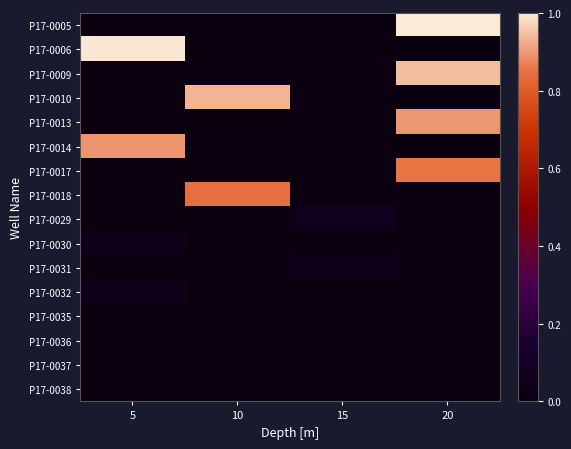

Reading right to left, transcribe all the data shown in this chart.

P17-0005: 20=1.0	15=0.0	10=0.0	5=0.0
P17-0006: 20=0.0	15=0.0	10=0.0	5=1.0
P17-0009: 20=0.9	15=0.0	10=0.0	5=0.0
P17-0010: 20=0.0	15=0.0	10=0.9	5=0.0
P17-0013: 20=0.9	15=0.0	10=0.0	5=0.0
P17-0014: 20=0.0	15=0.0	10=0.0	5=0.9
P17-0017: 20=0.9	15=0.0	10=0.0	5=0.0
P17-0018: 20=0.0	15=0.0	10=0.8	5=0.0
P17-0029: 20=0.0	15=0.1	10=0.0	5=0.0
P17-0030: 20=0.0	15=0.0	10=0.0	5=0.1
P17-0031: 20=0.0	15=0.0	10=0.0	5=0.0
P17-0032: 20=0.0	15=0.0	10=0.0	5=0.0
P17-0035: 20=0.0	15=0.0	10=0.0	5=0.0
P17-0036: 20=0.0	15=0.0	10=0.0	5=0.0
P17-0037: 20=0.0	15=0.0	10=0.0	5=0.0
P17-0038: 20=0.0	15=0.0	10=0.0	5=0.0